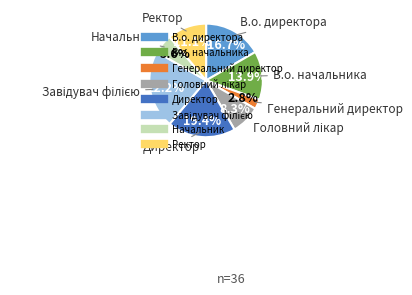

Is it true that В.о. директора is 17% of the pie?

True